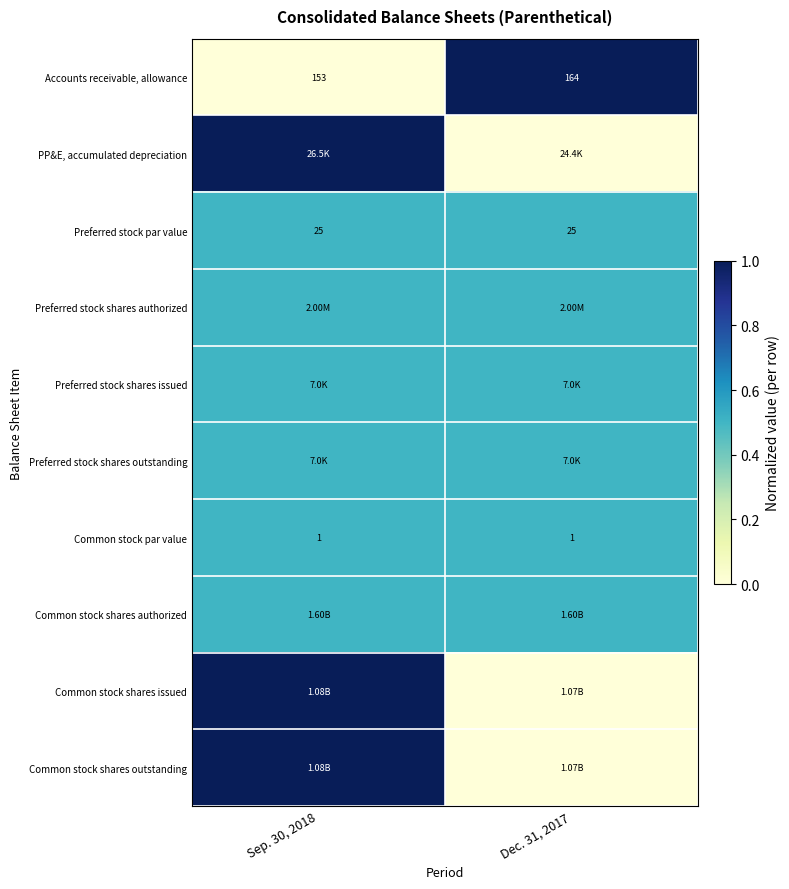

At which category does the chart reach its minimum across all series?

Sep. 30, 2018